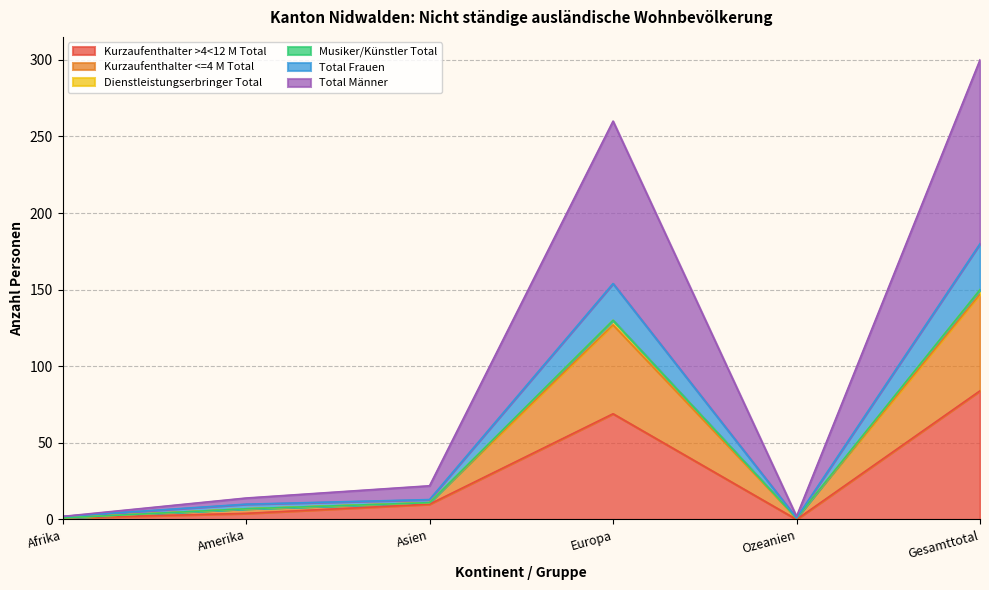

How many values in the Total Frauen series exceed 13?

2